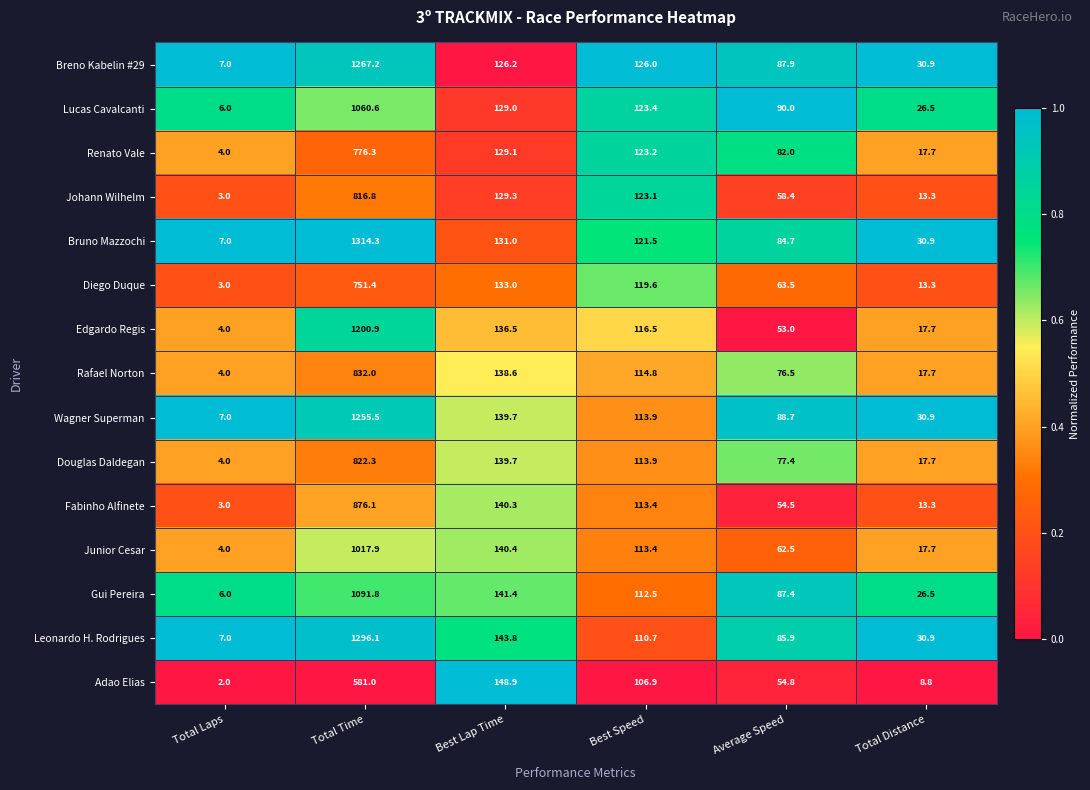

Which series has the largest total across all categories?

Bruno Mazzochi